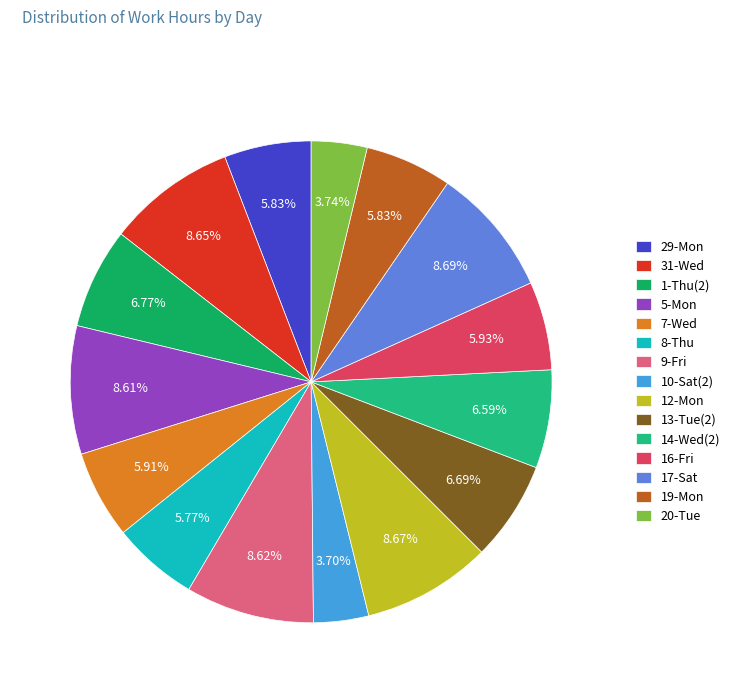

To the nearest percent, what portion does 10-Sat(2) represent?

4%